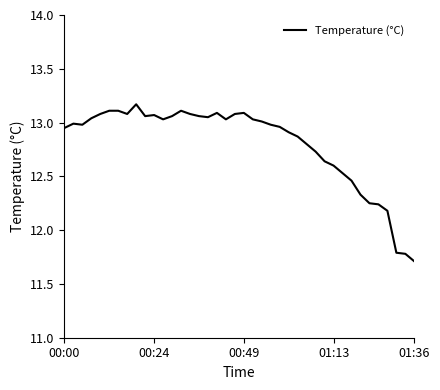

What is the maximum value shown in the chart?

13.2